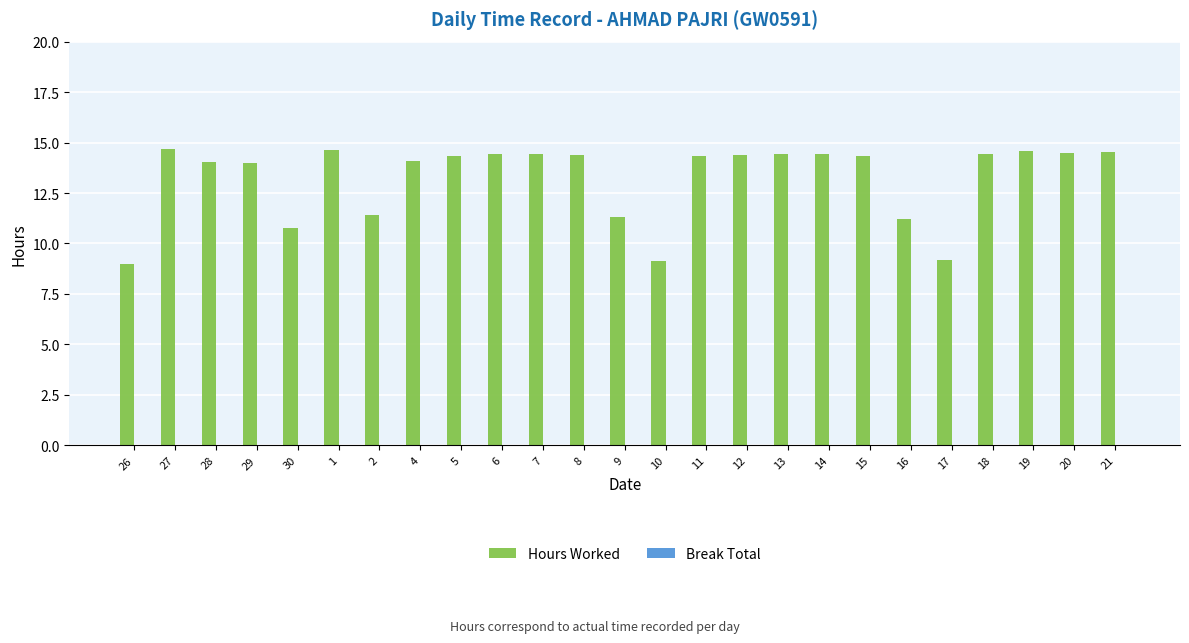

What is the maximum value shown in the chart?

14.7